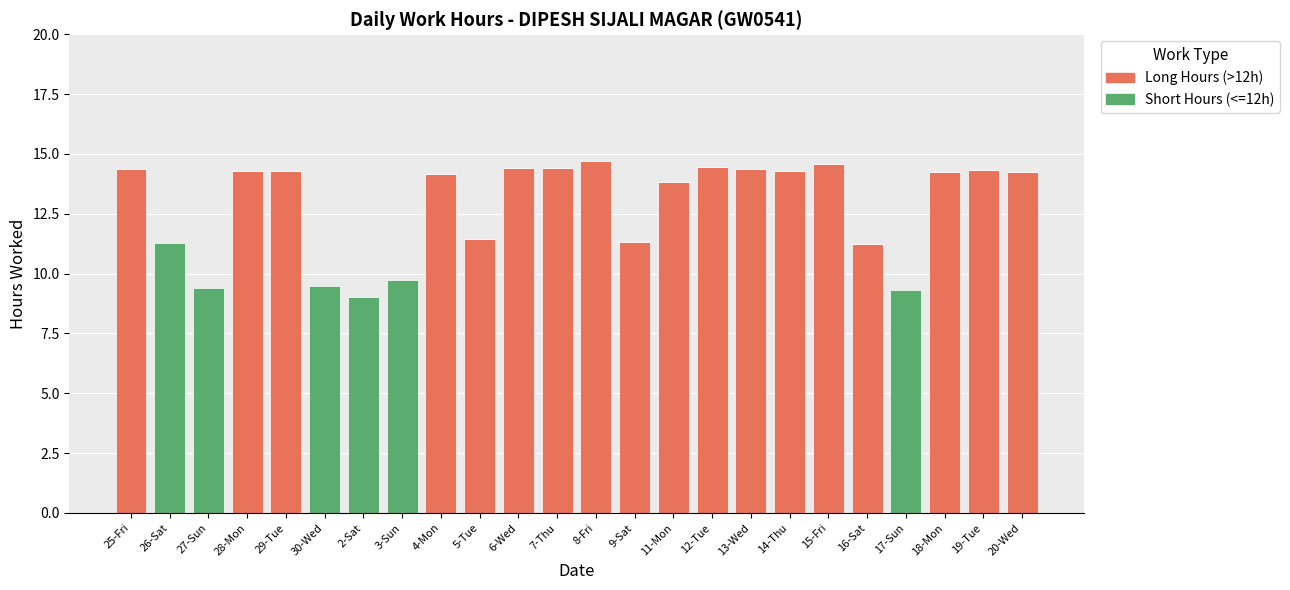

What is the maximum value for Long Hours (>12h)?

14.7